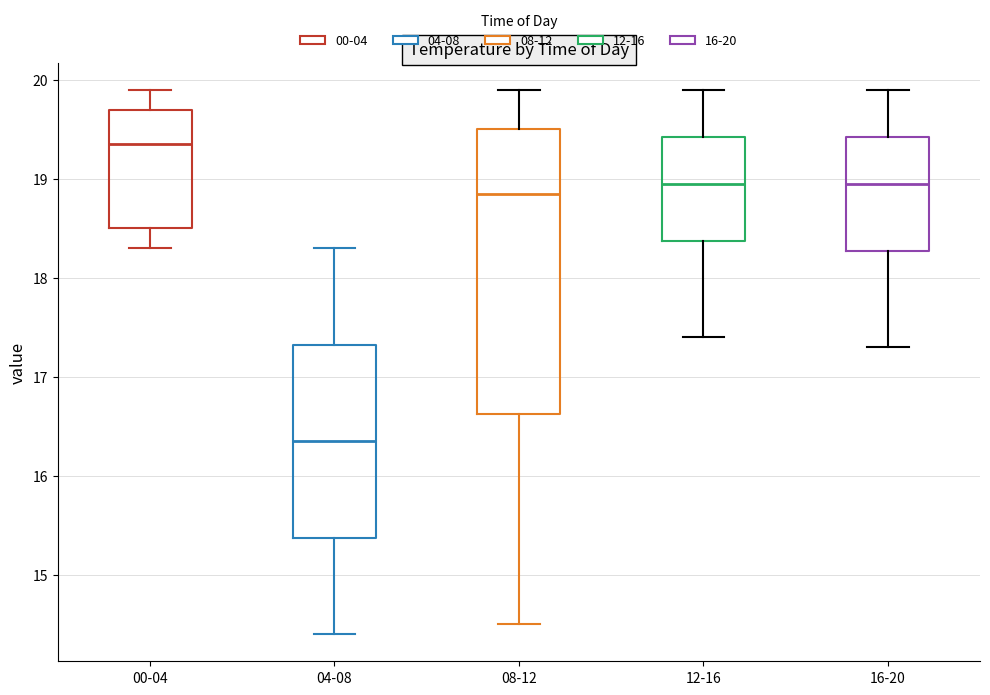

Which box has the lowest median line?

04-08